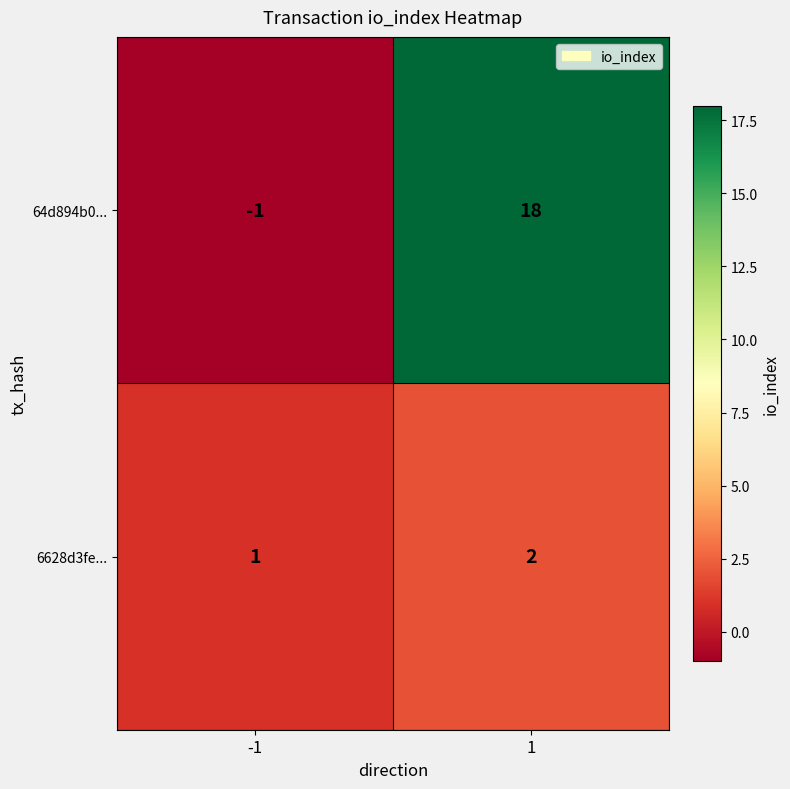

Which series has the largest range (max minus min)?

64d894b0...